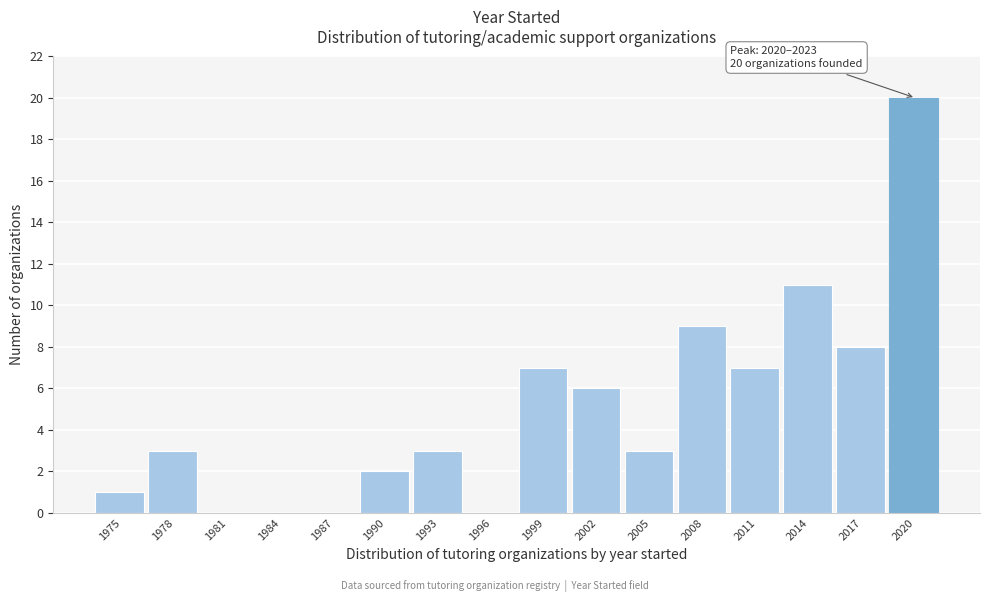

Reading right to left, transcribe all the data shown in this chart.

2020=20	2017=8	2014=11	2011=7	2008=9	2005=3	2002=6	1999=7	1996=0	1993=3	1990=2	1987=0	1984=0	1981=0	1978=3	1975=1